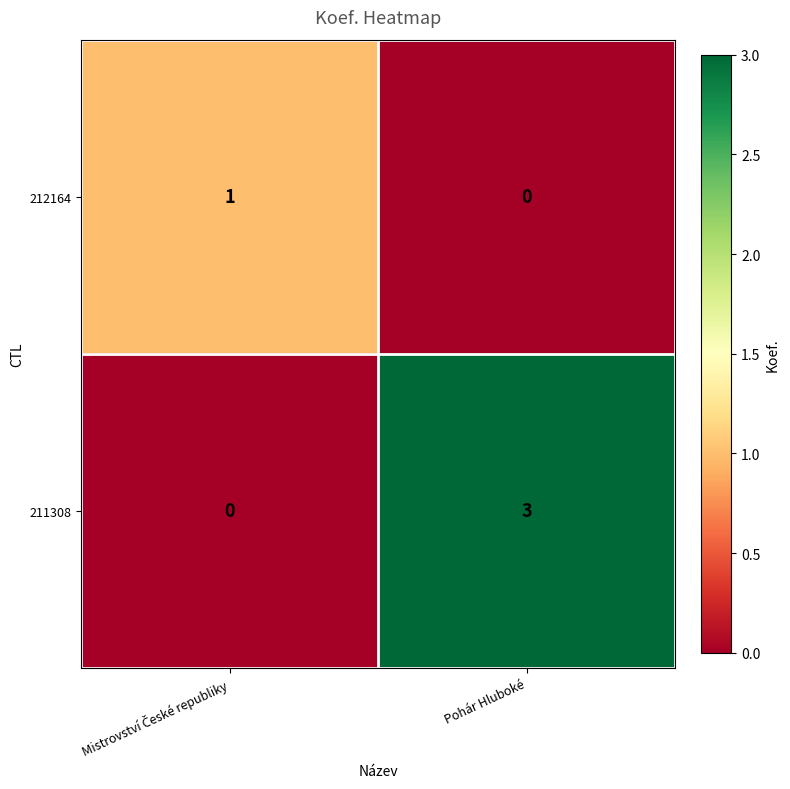

At how many categories does at least one series exceed 0?

2